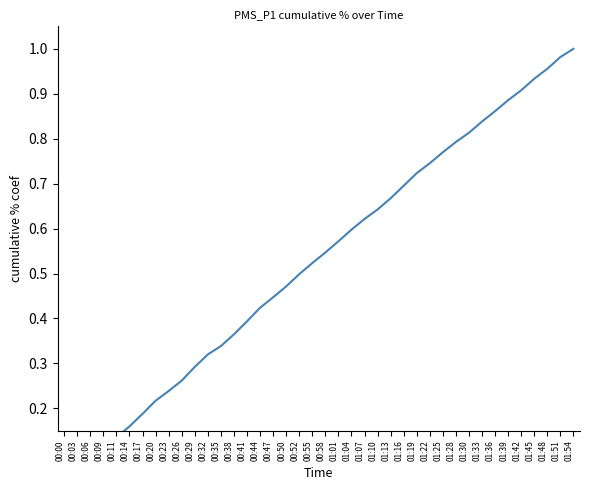

What is the maximum value shown in the chart?

1.0